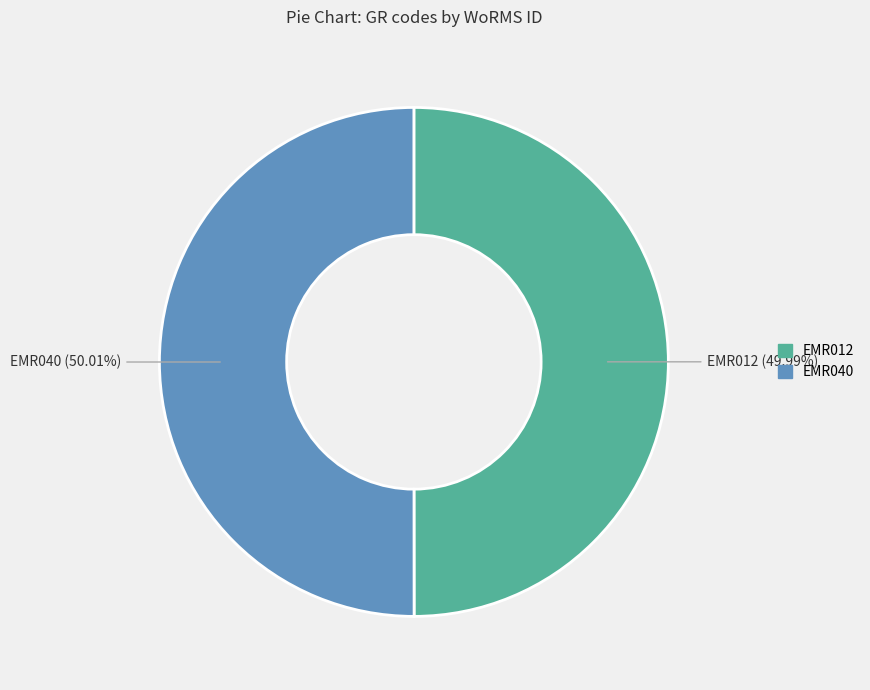

Combined, do EMR040 and EMR012 account for over 50%?

Yes